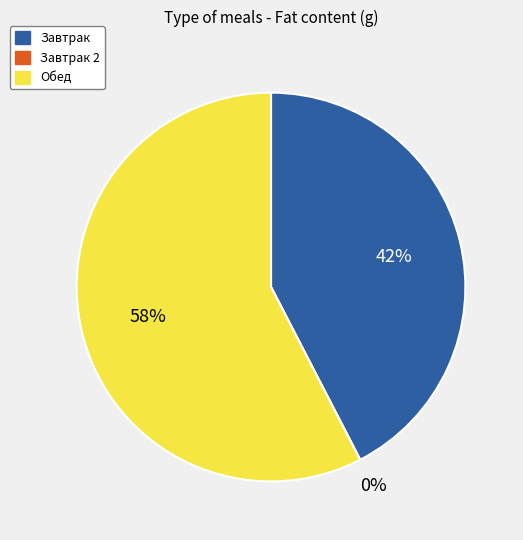

Is it true that Завтрак 2 is 0% of the pie?

True